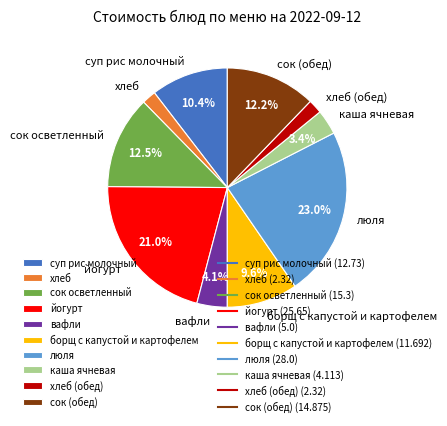

The суп рис молочный slice represents 17% of the pie. True or false?

False